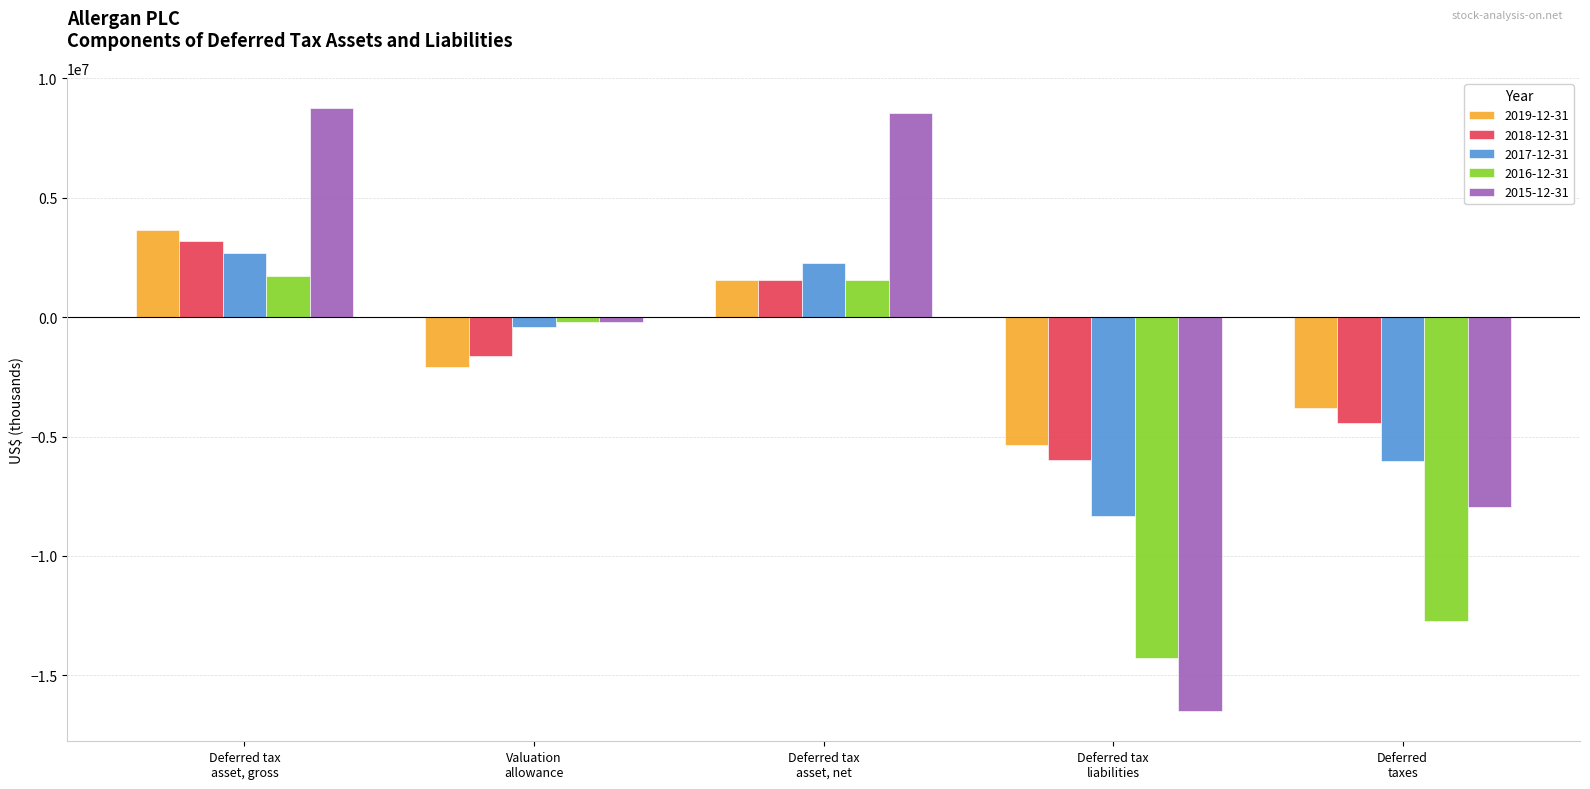

Which category has the lowest value in the 2017-12-31 series?

Deferred tax
liabilities